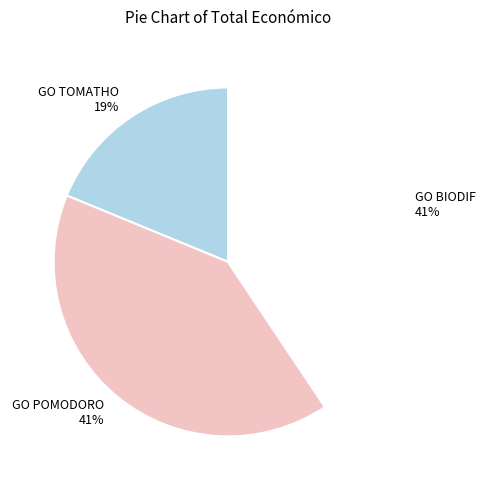

Does any single category account for the majority?

No